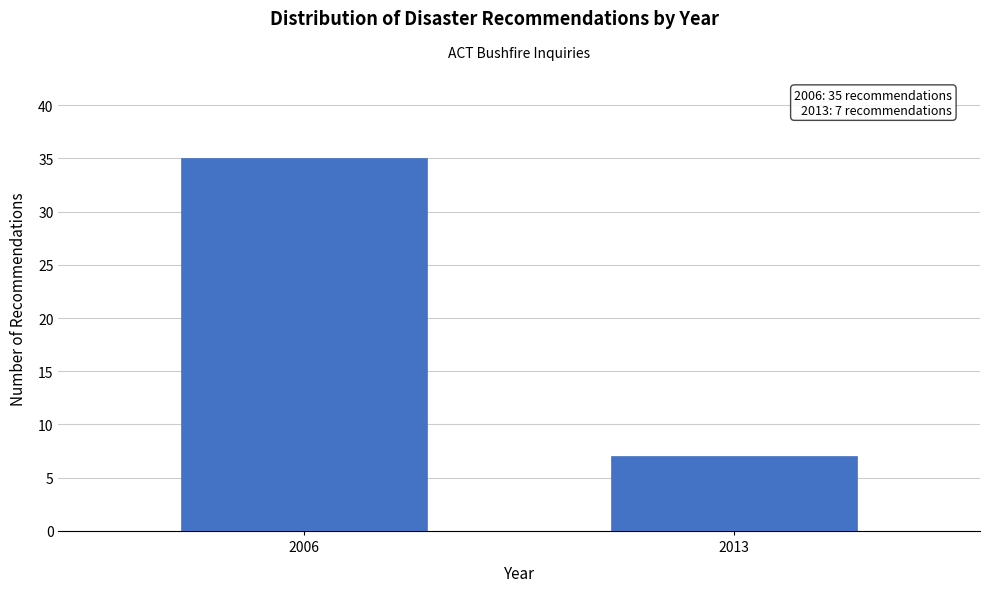

Reading left to right, what are all the values shown in this chart?

2006=35	2013=7